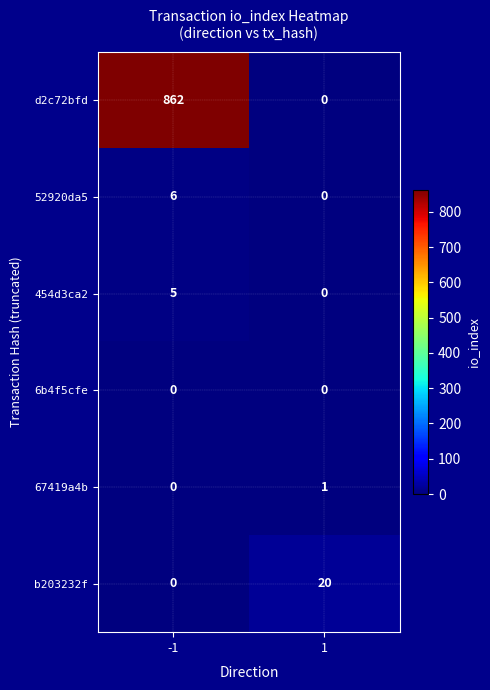

Rank the series by their maximum value, from highest to lowest.

d2c72bfd, b203232f, 52920da5, 454d3ca2, 67419a4b, 6b4f5cfe